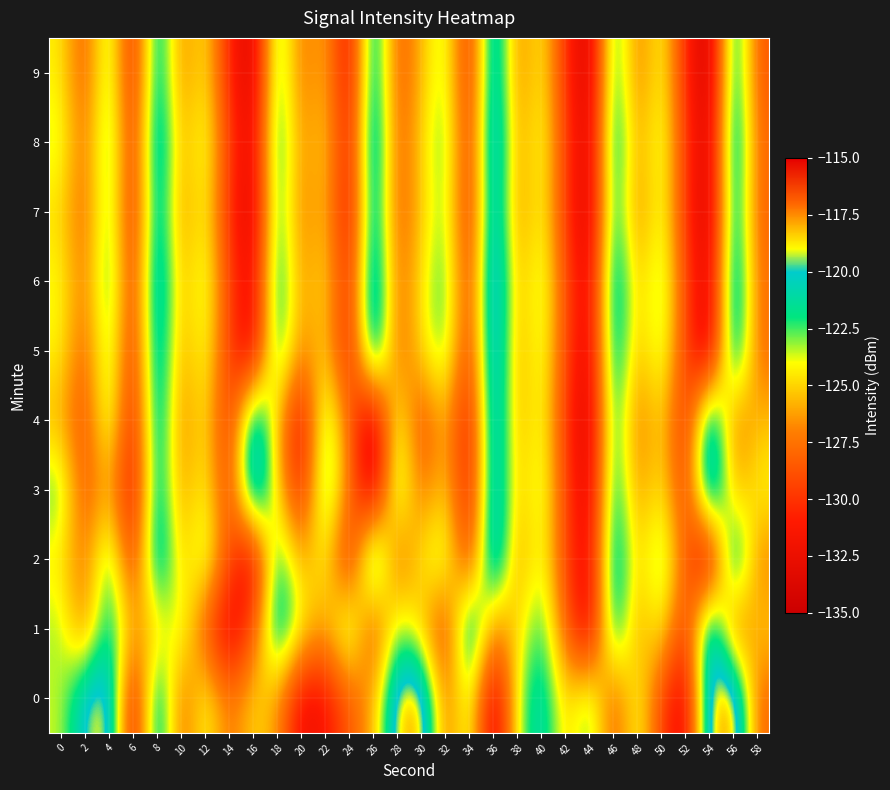

Which series changed the most between 50 and 52?

1